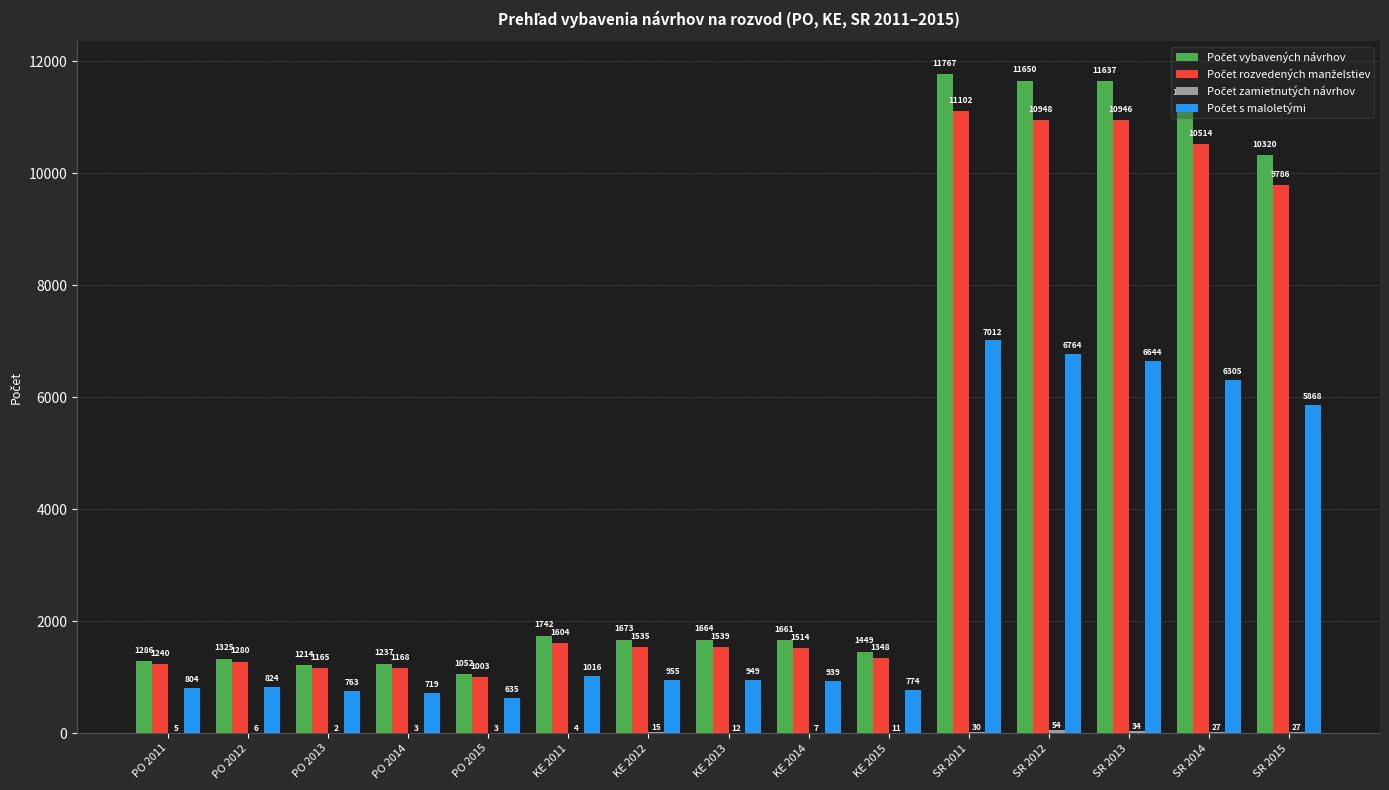

At which category does the chart reach its peak across all series?

SR 2011